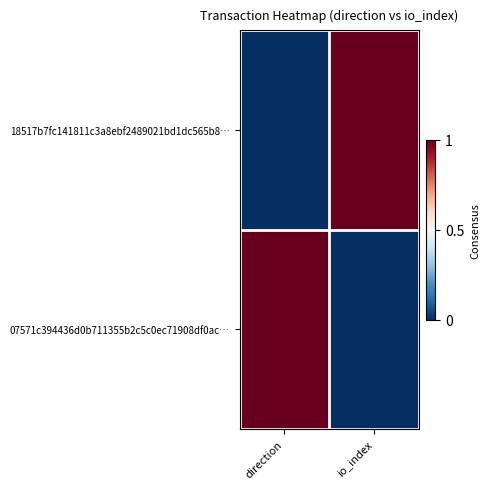

Which has a higher value, io_index or direction?

io_index